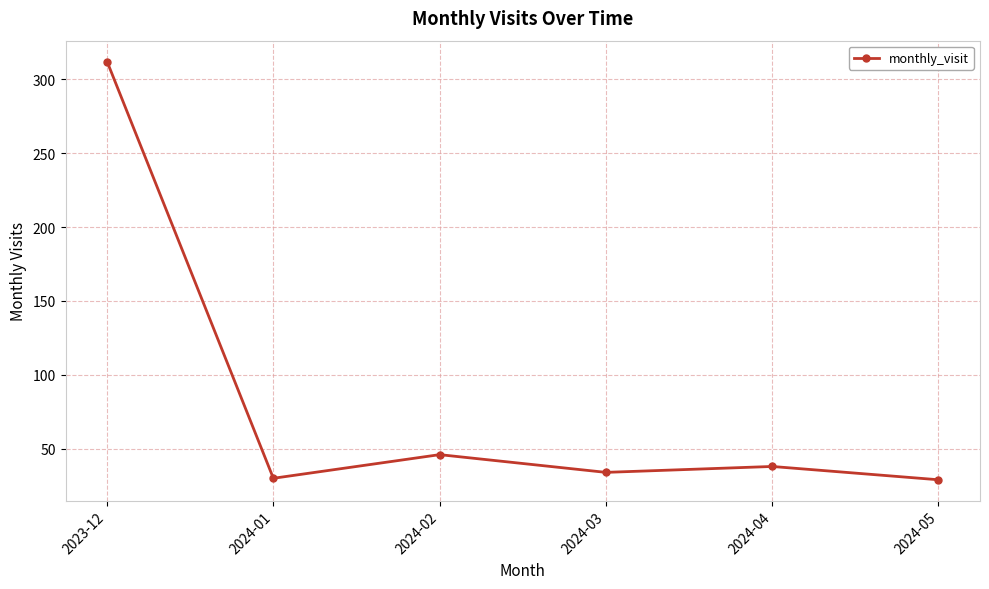

What is the smallest value displayed?

29